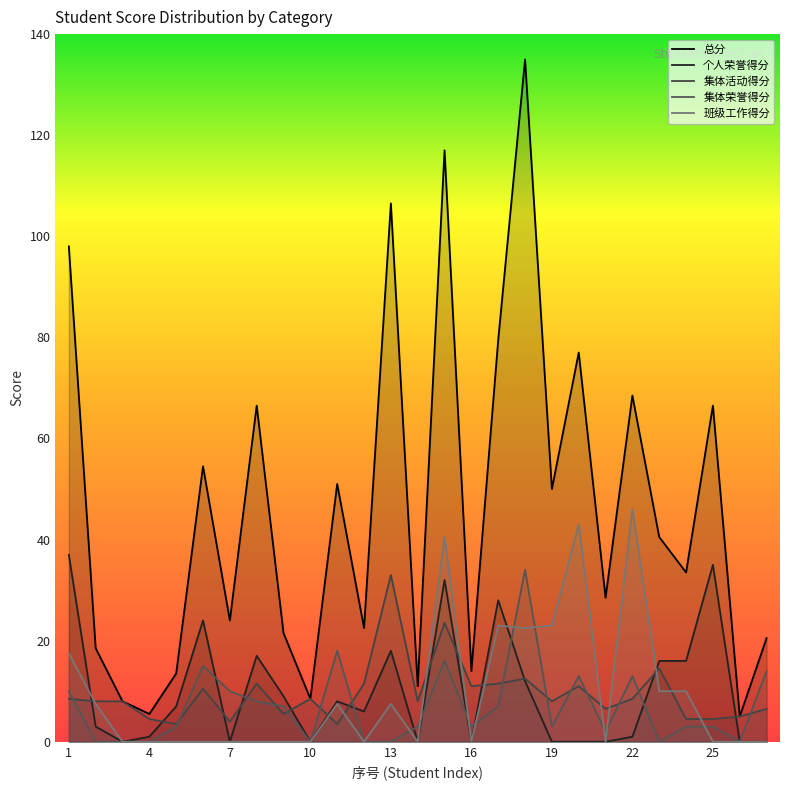

What is the sum of the 个人荣誉得分 values at 4 and 16?

1.0